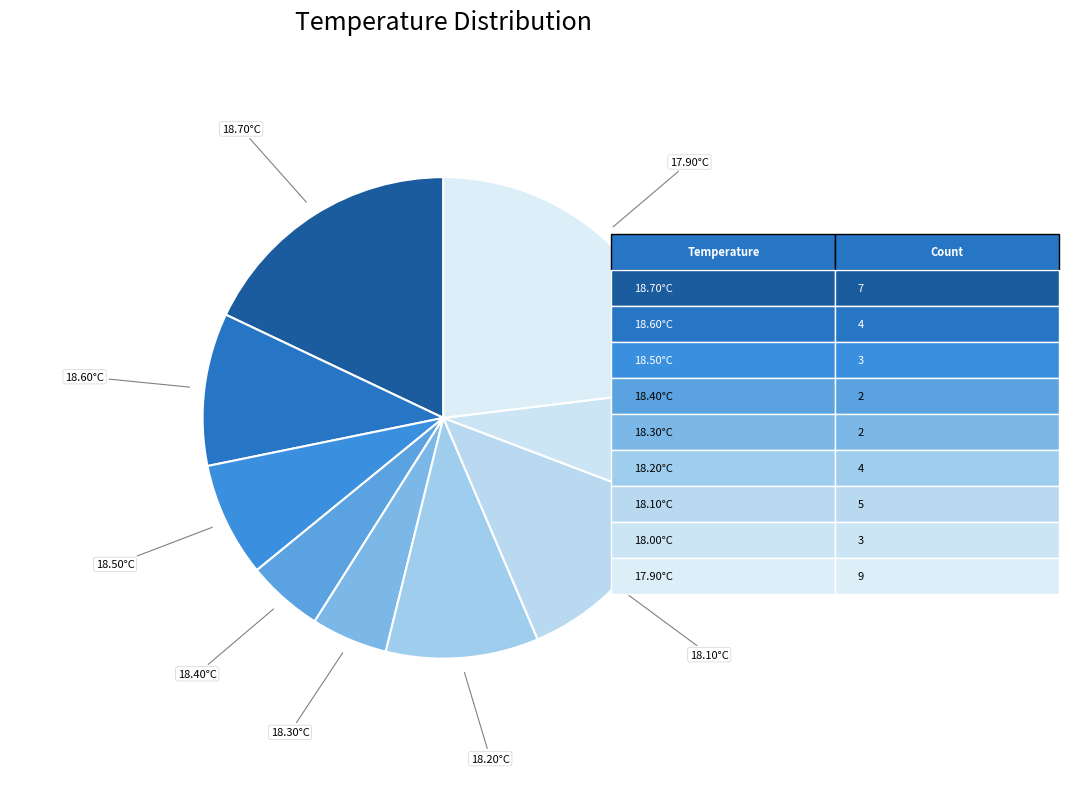

How many slices are in this pie chart?

9